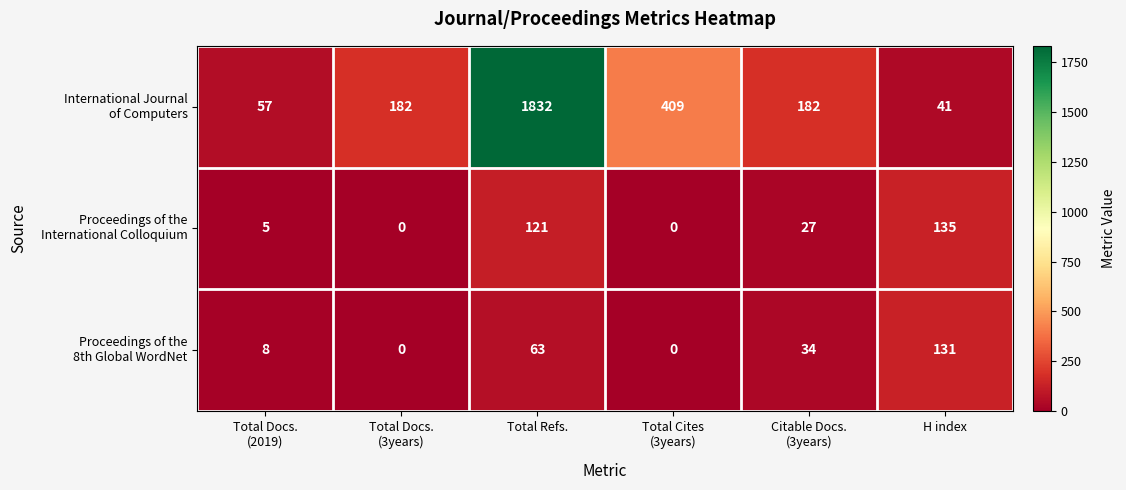

At how many categories does at least one series exceed 40?

6